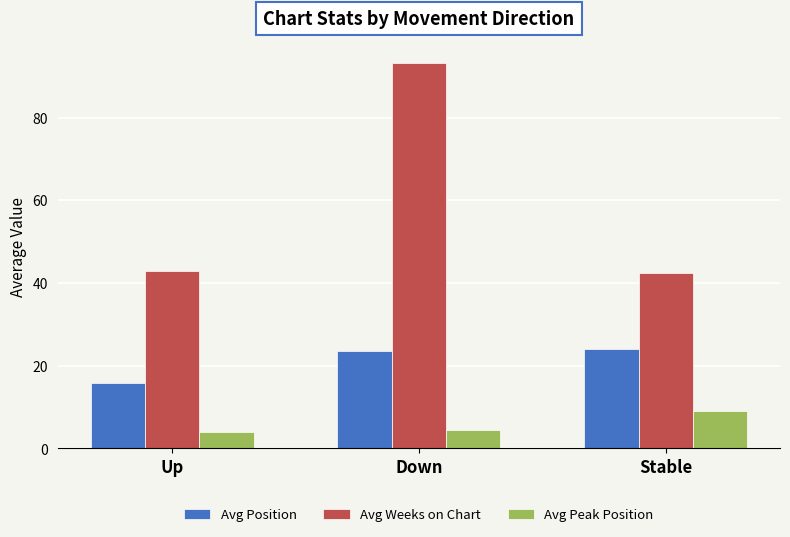

Rank the series by their maximum value, from lowest to highest.

Avg Peak Position, Avg Position, Avg Weeks on Chart